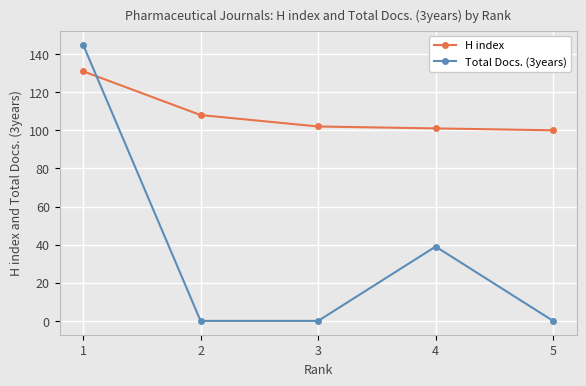

List the series in order of their overall mean, highest first.

H index, Total Docs. (3years)